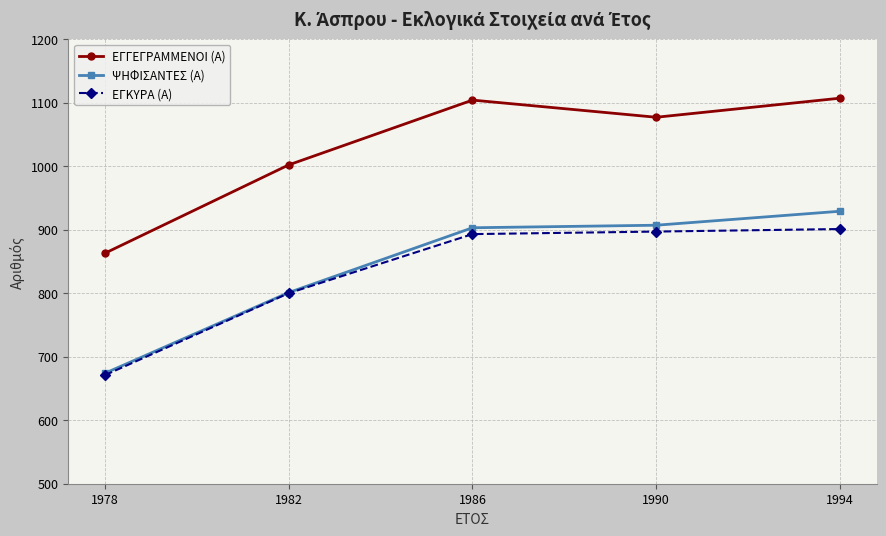

What is the smallest value displayed?

671